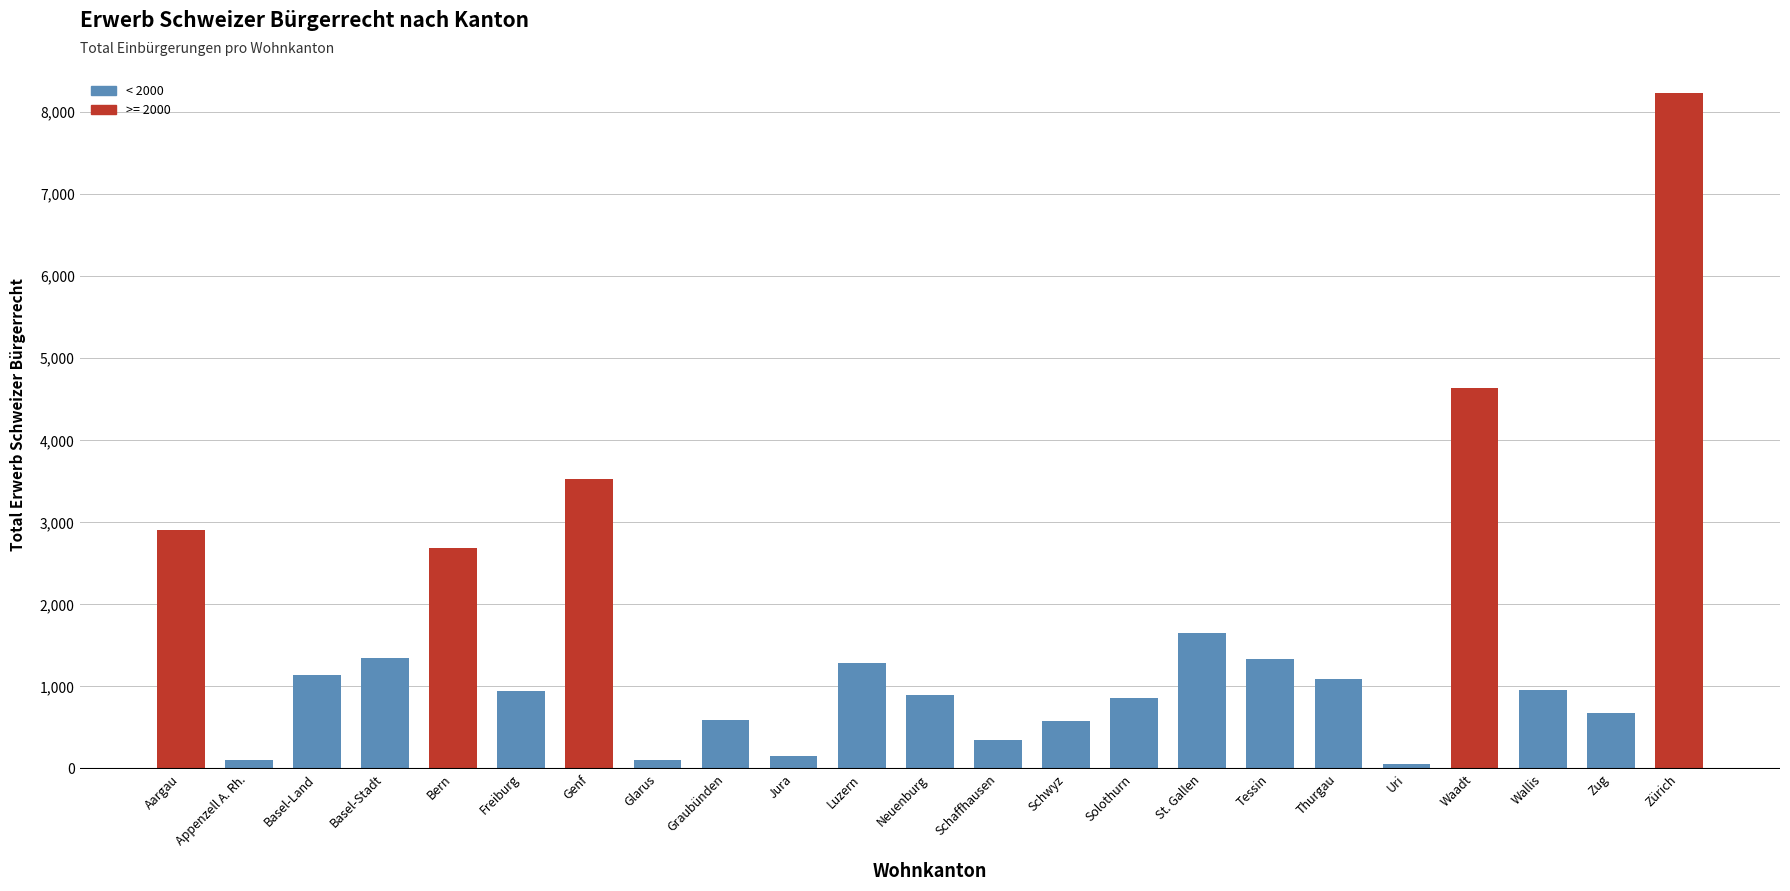

What is the difference between the second highest and second lowest values?

4532